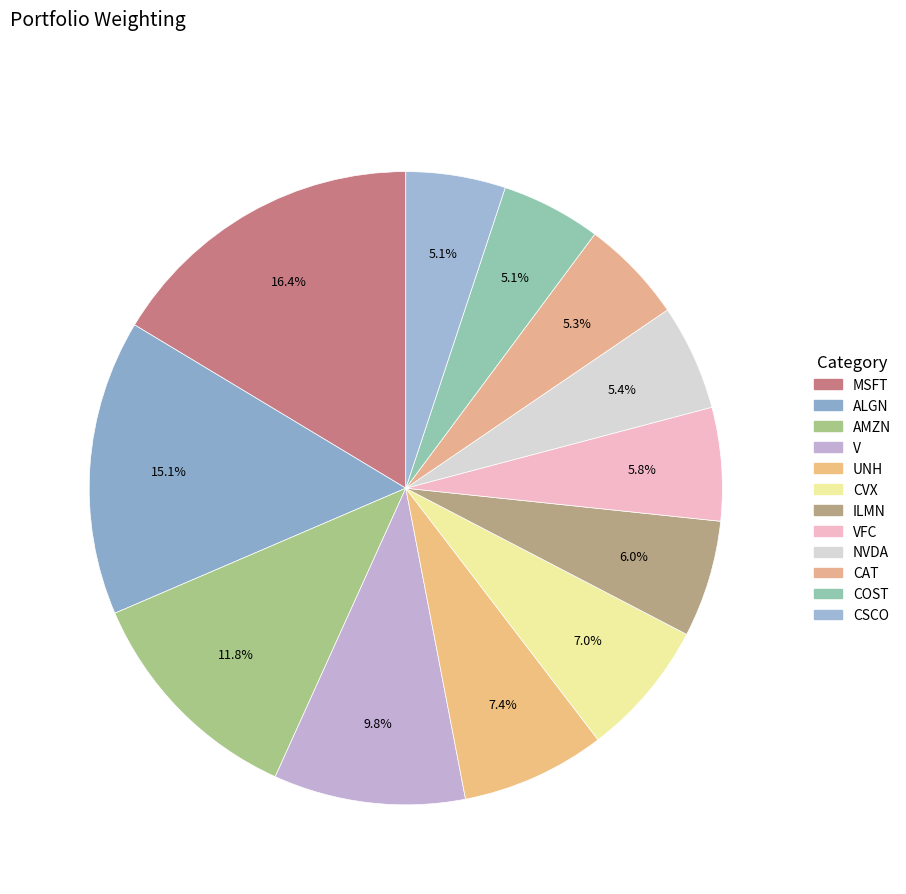

Which slice is the largest?

MSFT